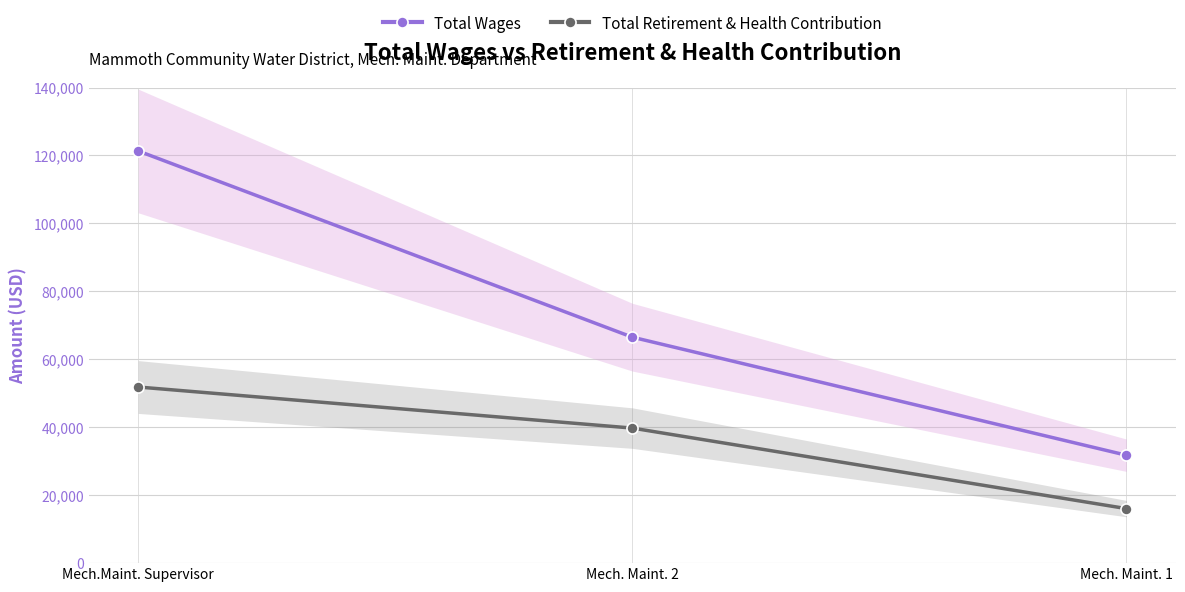

What position from the right is Mech. Maint. 2?

2